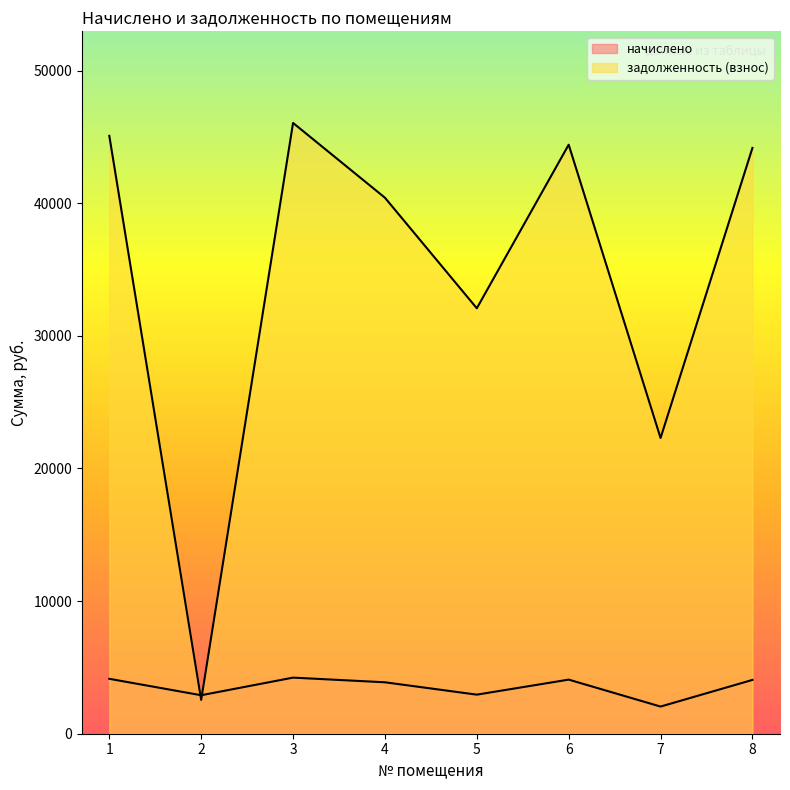

Reading left to right, list all the values displayed in this chart.

начислено: 1=4140.4	2=2901.6	3=4229.6	4=3878.1	5=2946.2	6=4079.0	7=2047.9	8=4056.7
задолженность (взнос): 1=45081.0	2=2550.4	3=46053.0	4=40415.5	5=32079.1	6=44412.6	7=22297.6	8=44169.7